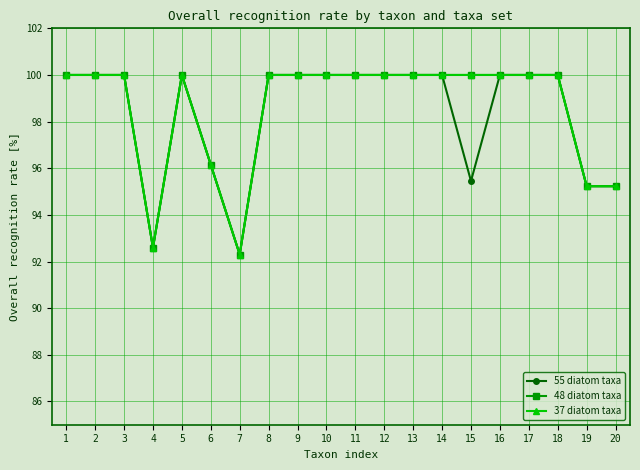

Does the chart have visible grid lines?

Yes